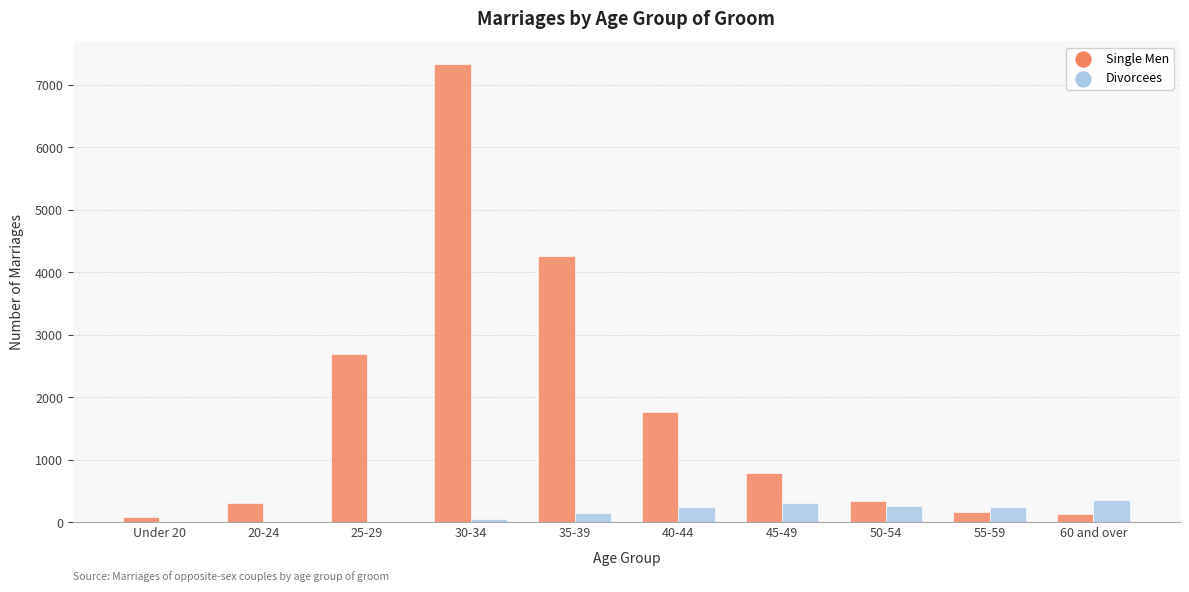

Which series changed the most between 40-44 and 50-54?

Single Men